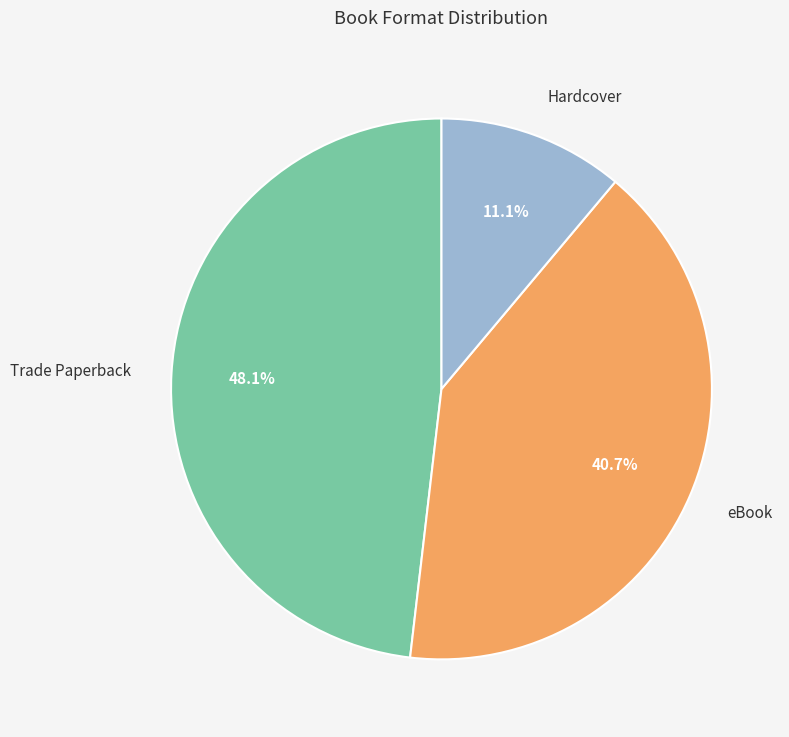

The Trade Paperback slice represents 35% of the pie. True or false?

False